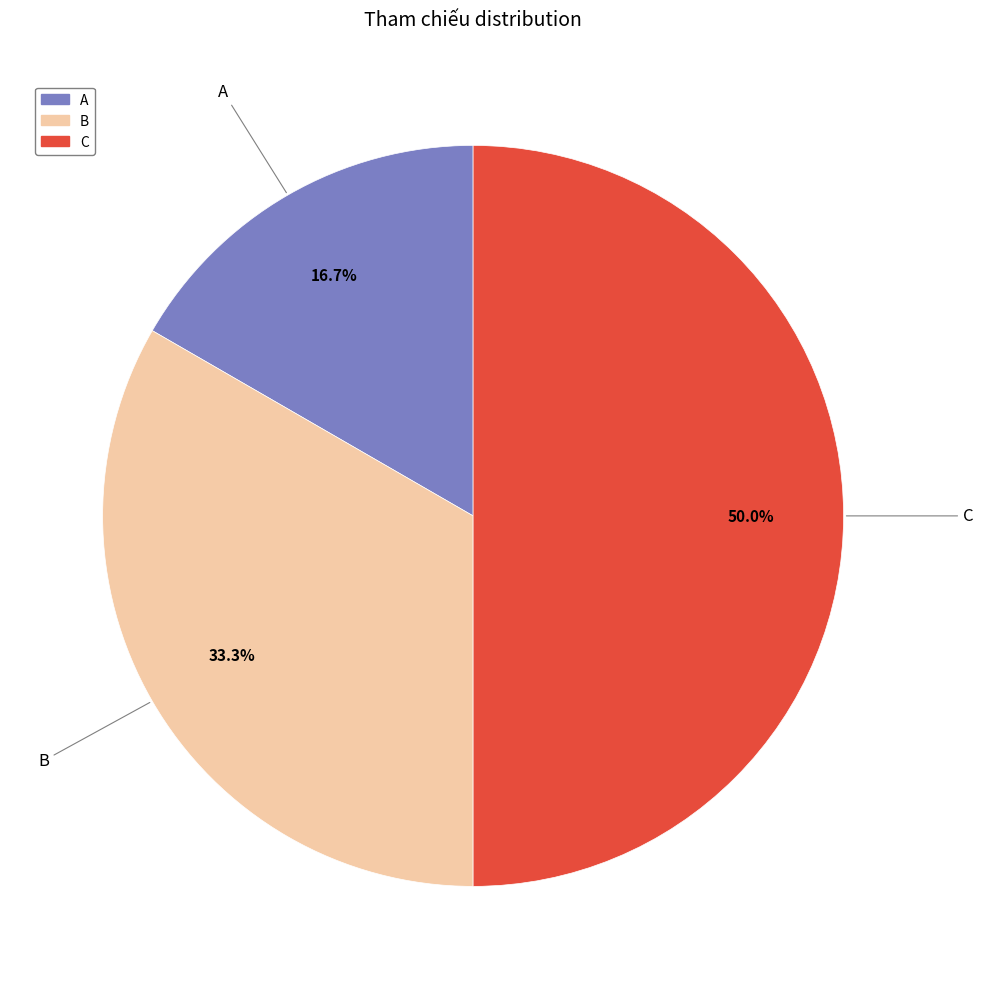

Does B account for over 50% of the chart?

No